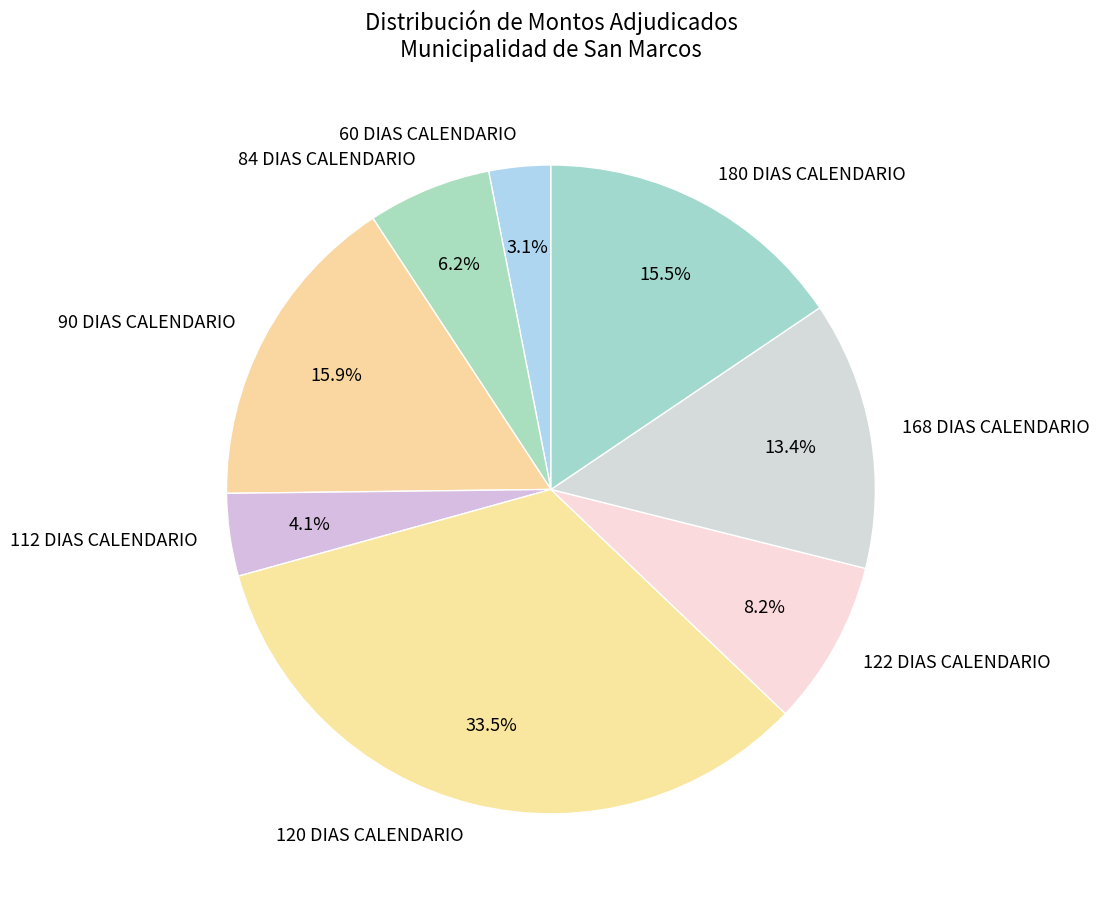

How many slices are in this pie chart?

8